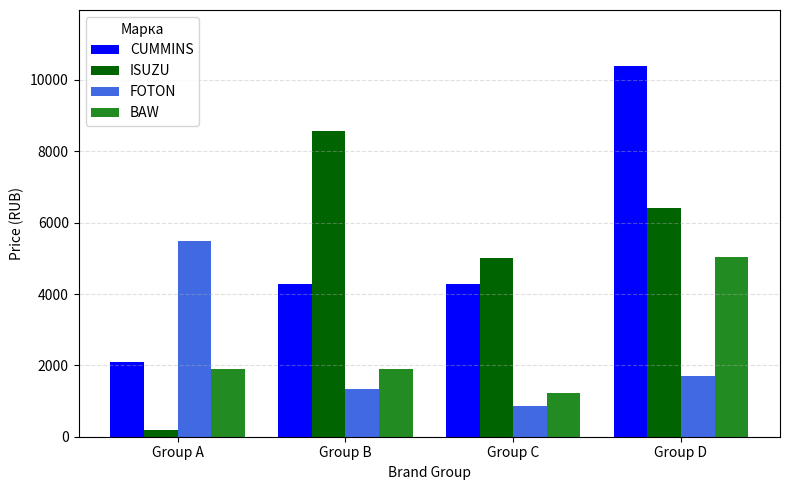

What is the sum of the BAW values at Group B and Group D?

6921.8